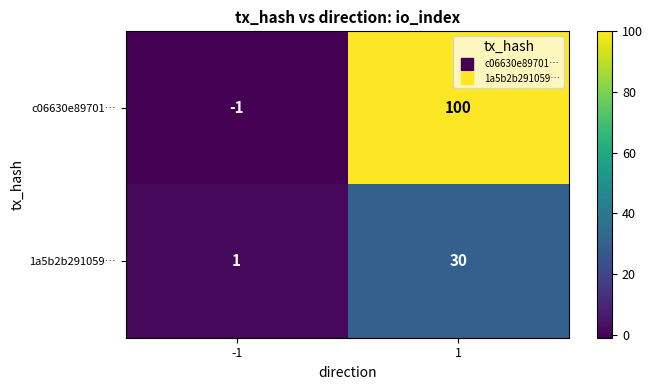

Reading left to right, extract all data points from this chart.

c06630e89701…: -1	100
1a5b2b291059…: 1	30